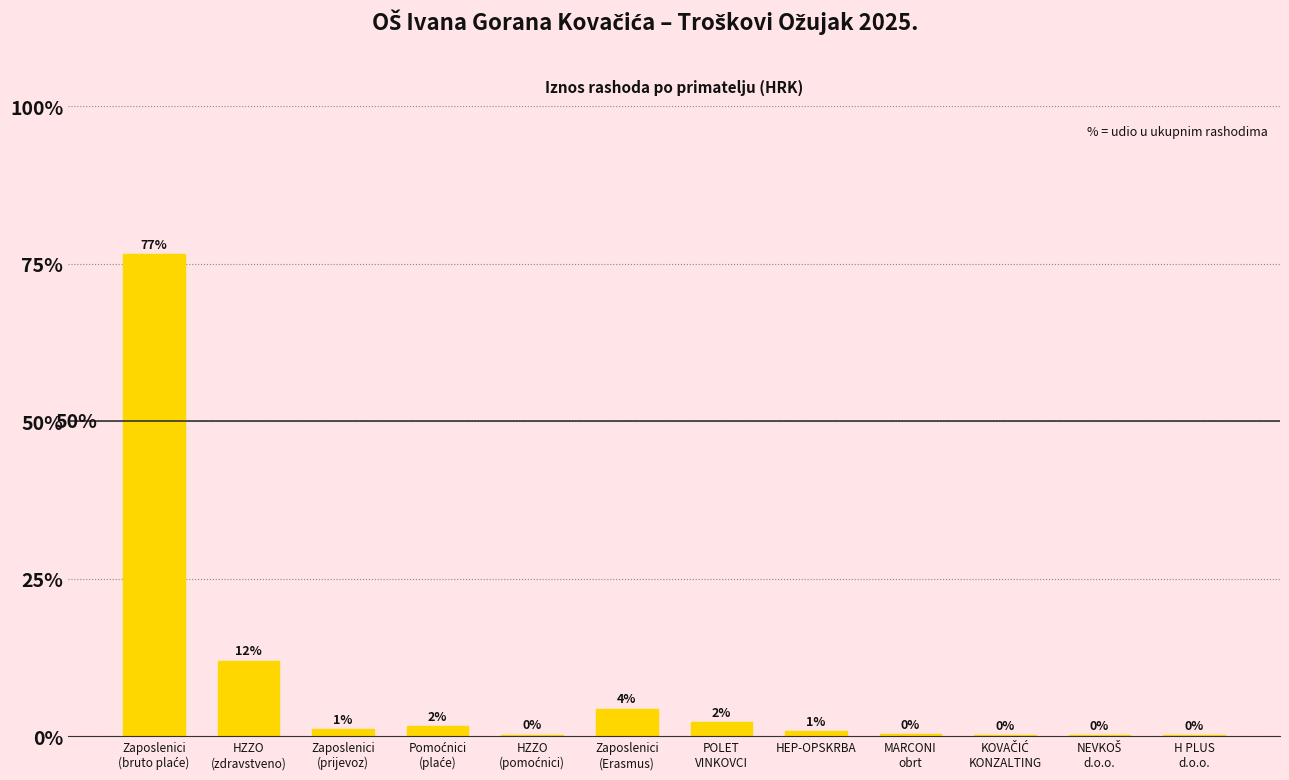

Are the bars horizontal?

No